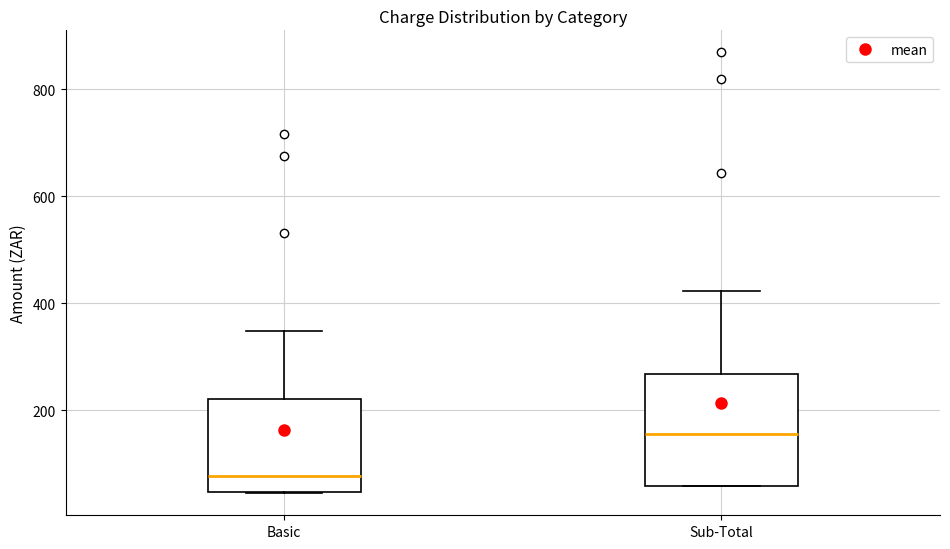

Reading left to right, read every box against the y-axis: the position of its median line, the range the box covers, and the ends of its whiskers. The values are not printed on the chart, so give them approximately, as read against the axis.

Basic: median 80, box 40 to 220, whiskers 40 to 340
Sub-Total: median 160, box 60 to 260, whiskers 60 to 420